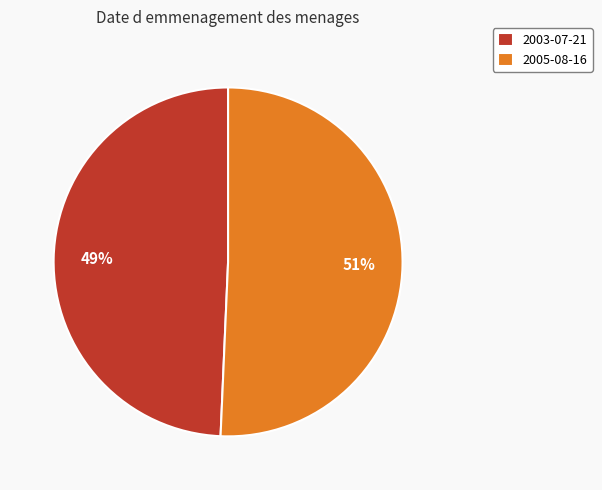

Which category has the smallest portion of the pie?

2003-07-21